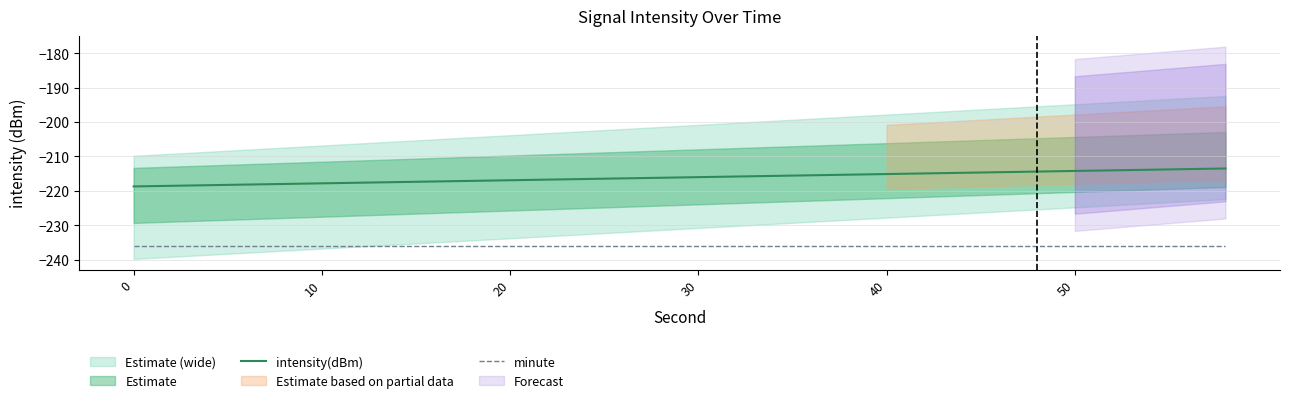

The intensity(dBm) series shows -215.7 at 17. True or false?

True